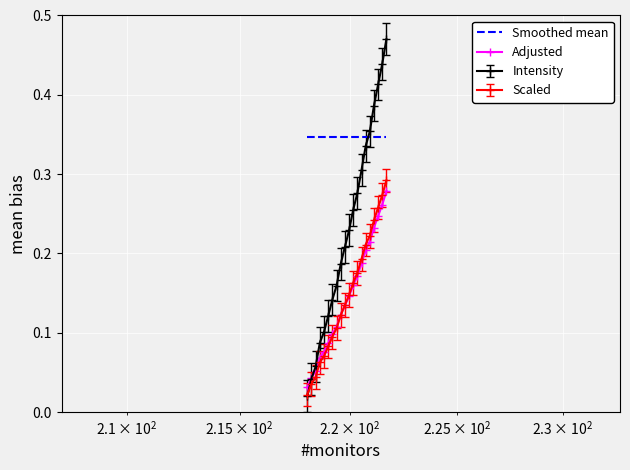

Rank the series by their maximum value, from lowest to highest.

Adjusted, Scaled, Smoothed mean, Intensity